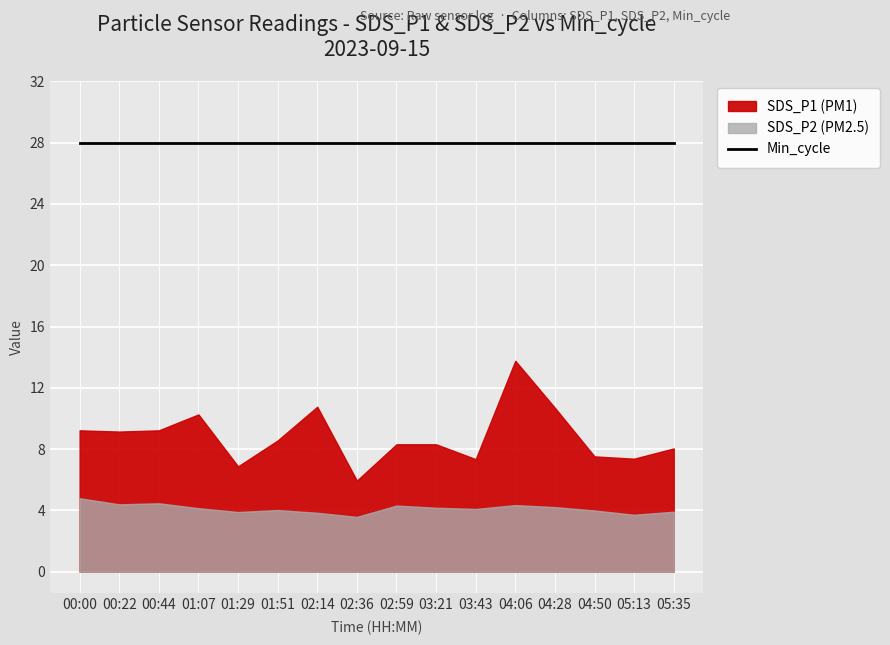

What are all the series names shown in the legend?

SDS_P1, SDS_P2, Min_cycle